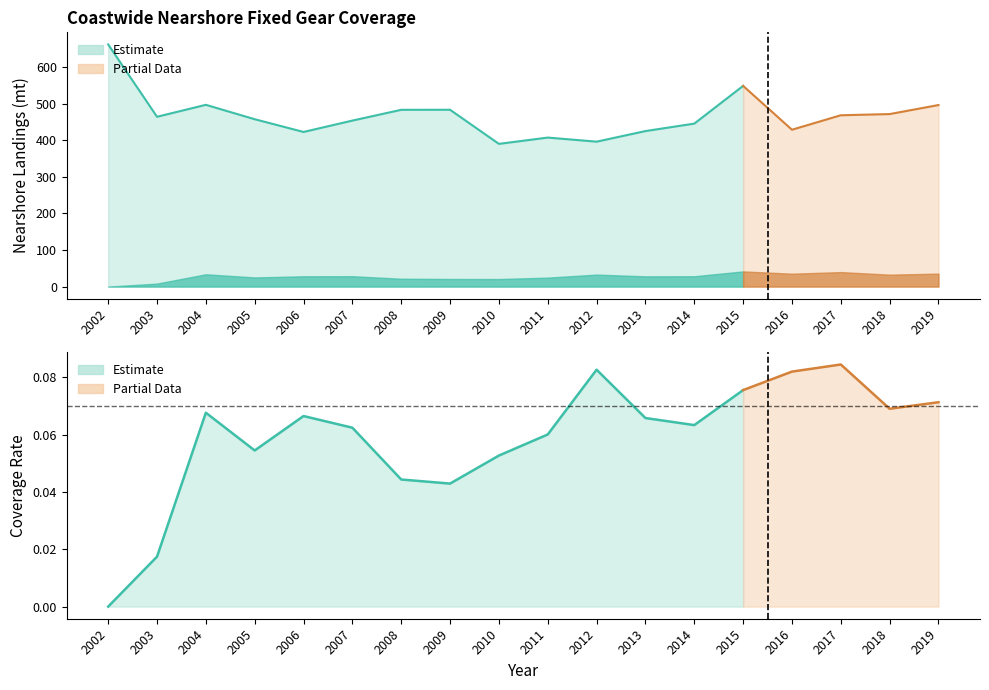

Reading left to right, transcribe all the data shown in this chart.

Observed Nearshore landings (mt): 0.0	8.1	33.6	24.9	28.1	28.3	21.4	20.8	20.6	24.5	32.8	28.0	28.2	41.5	35.2	39.6	32.6	35.4
Fleet Total Nearshore landings (mt): 662.3	464.4	497.1	457.8	422.9	454.0	483.5	483.6	390.3	407.6	396.4	425.3	445.7	548.9	429.0	468.6	471.8	496.6